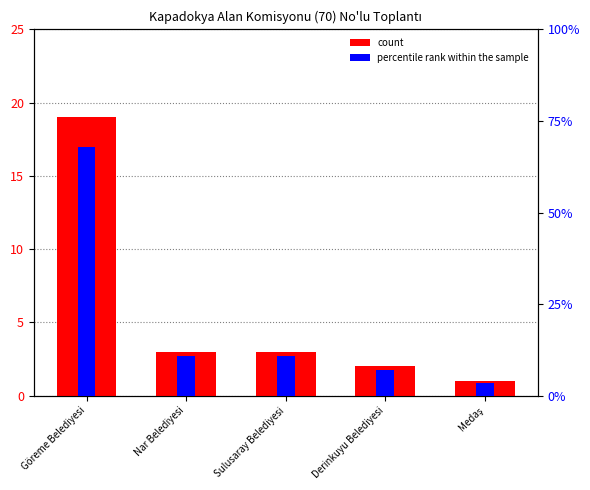

Rank the series by their maximum value, from lowest to highest.

count, percentile rank within the sample